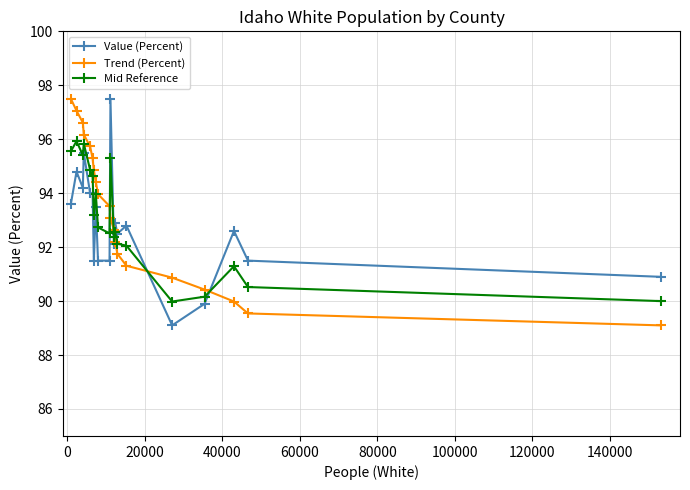

What is the sum of all Value (Percent) values?

1855.9